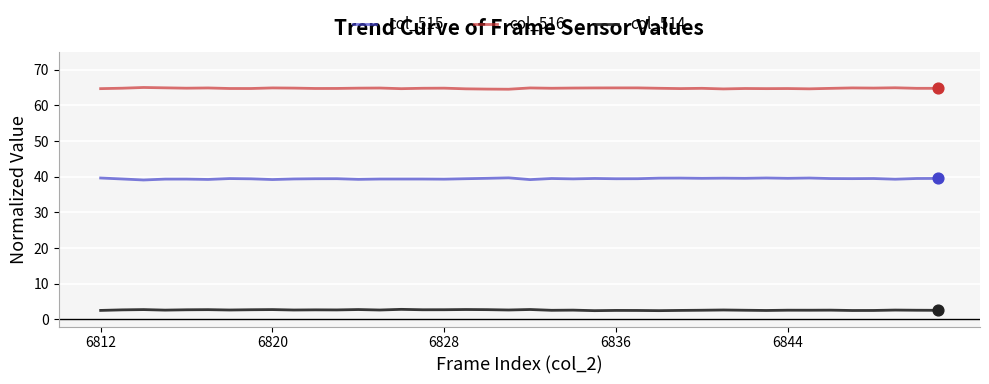

Rank the series by their maximum value, from highest to lowest.

col_516, col_515, col_514